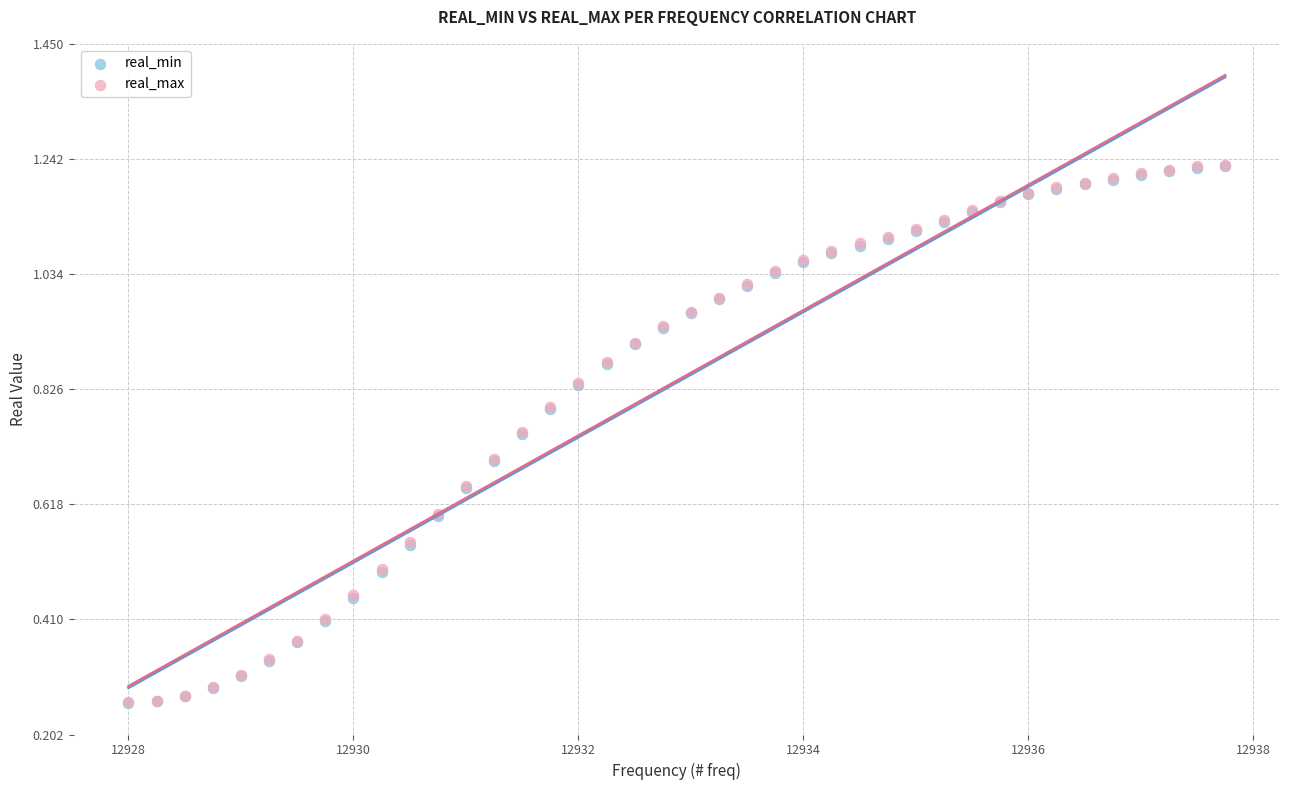

What are all the series names shown in the legend?

real_min, real_max